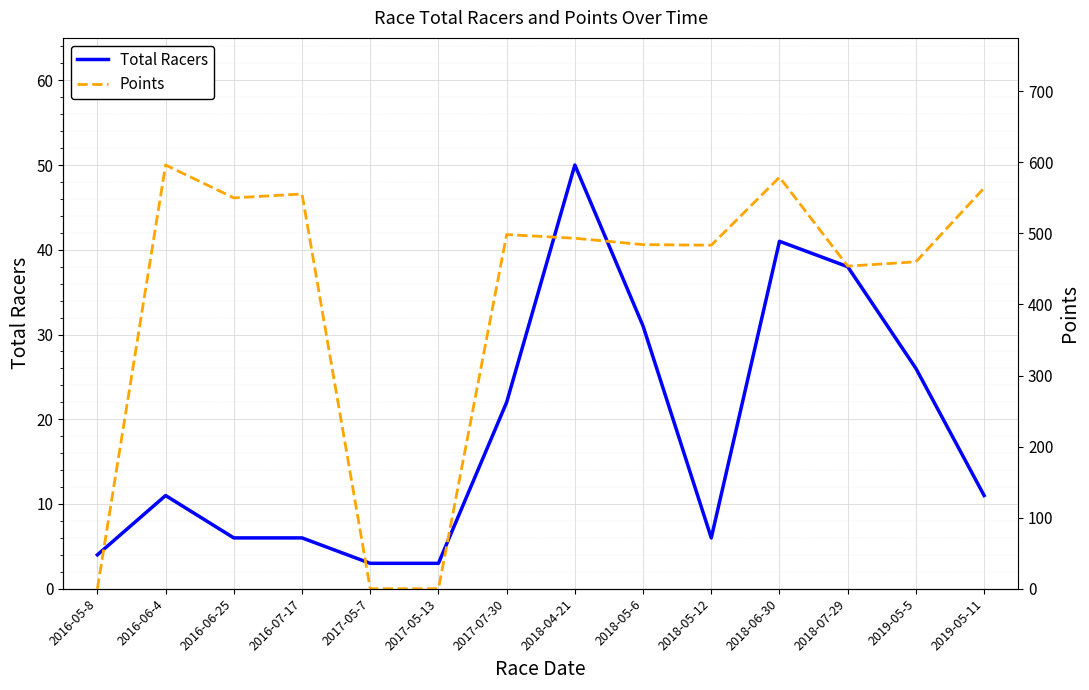

Which category has the lowest value across all series?

2016-05-8